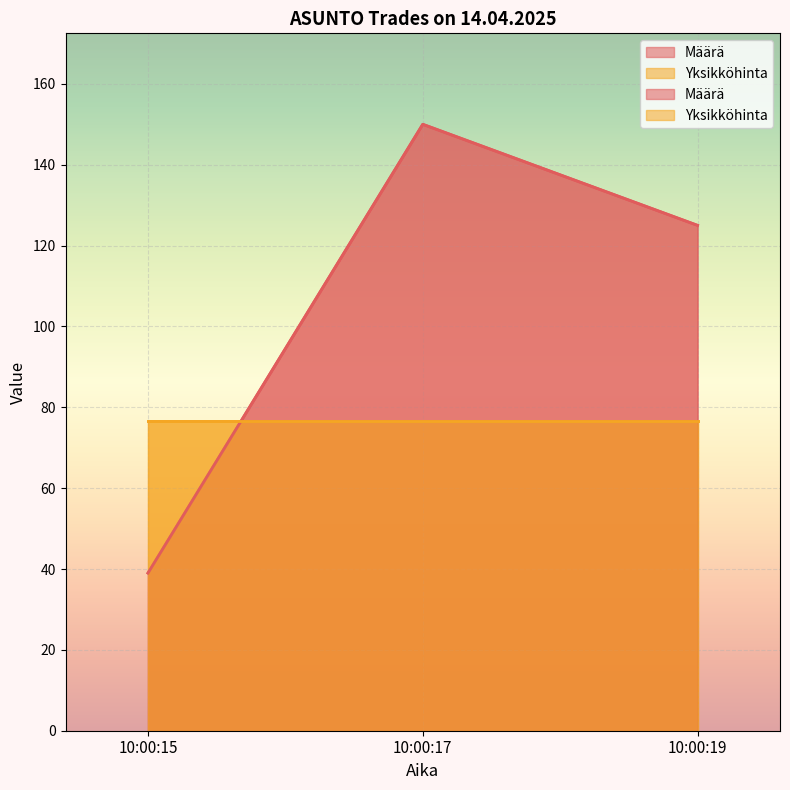

True or false: the data shows 150 at 10:00:17.

True